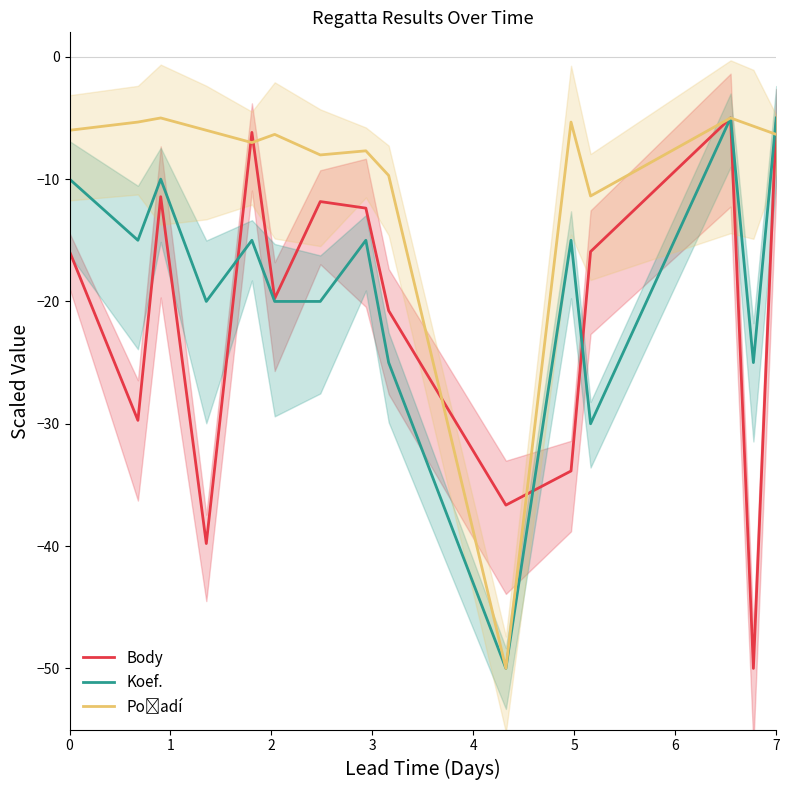

What is the value of the Koef. point at the 6th from the left?

-20.0